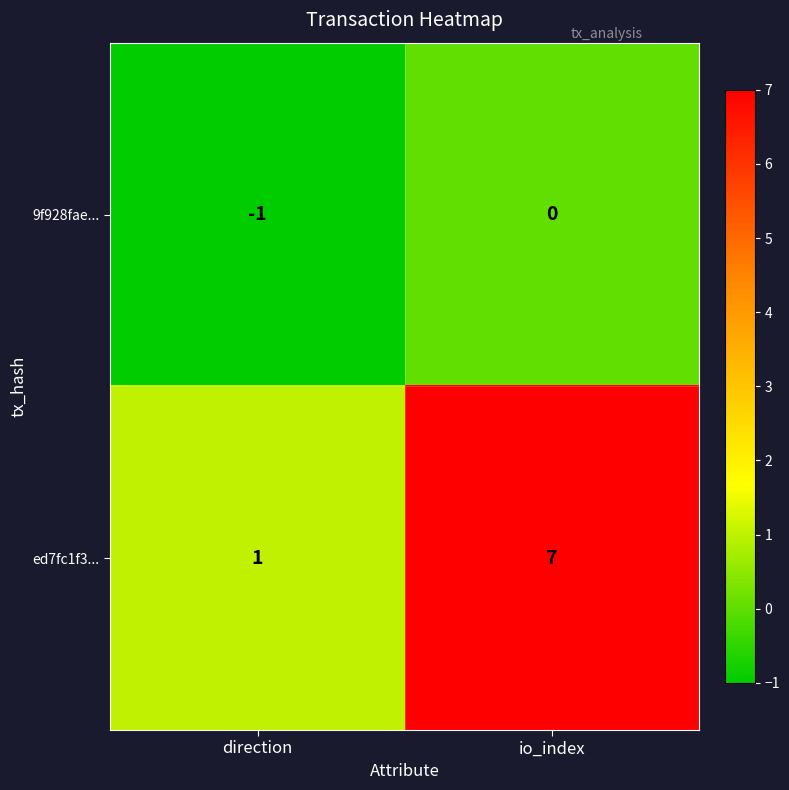

Which series changed the most between direction and io_index?

ed7fc1f3...